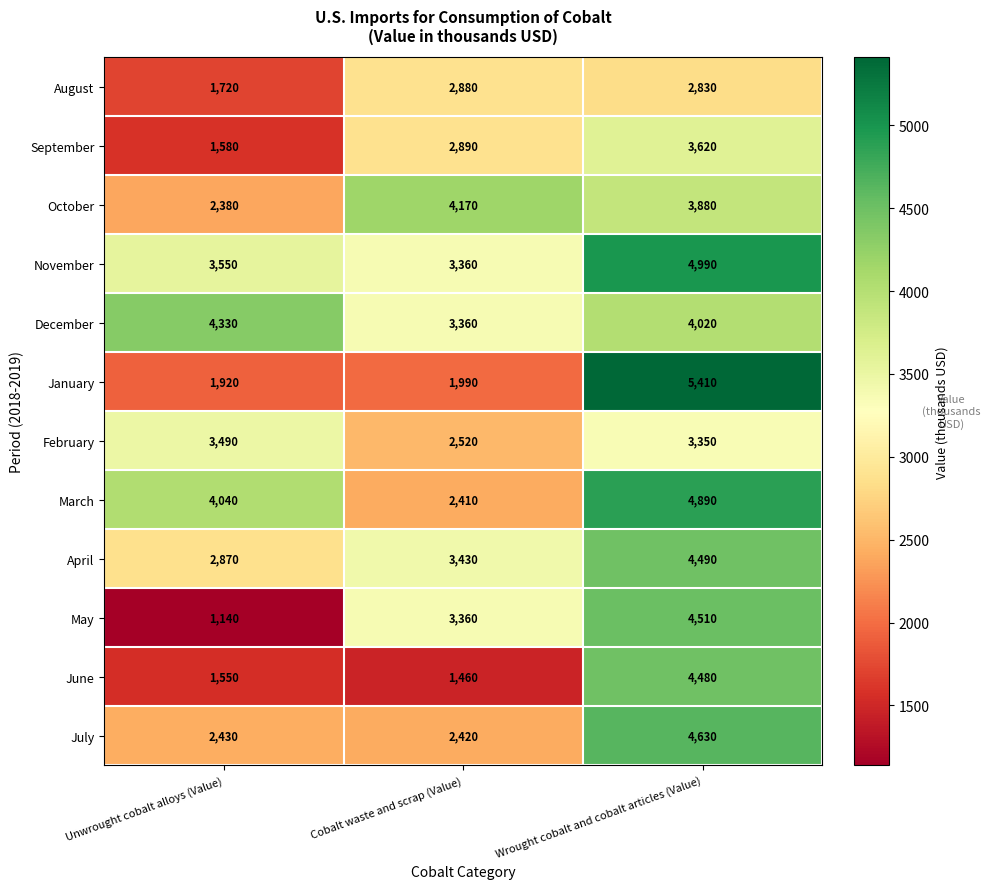

What is the spread (max minus min) of values at Unwrought cobalt alloys (Value)?

3190